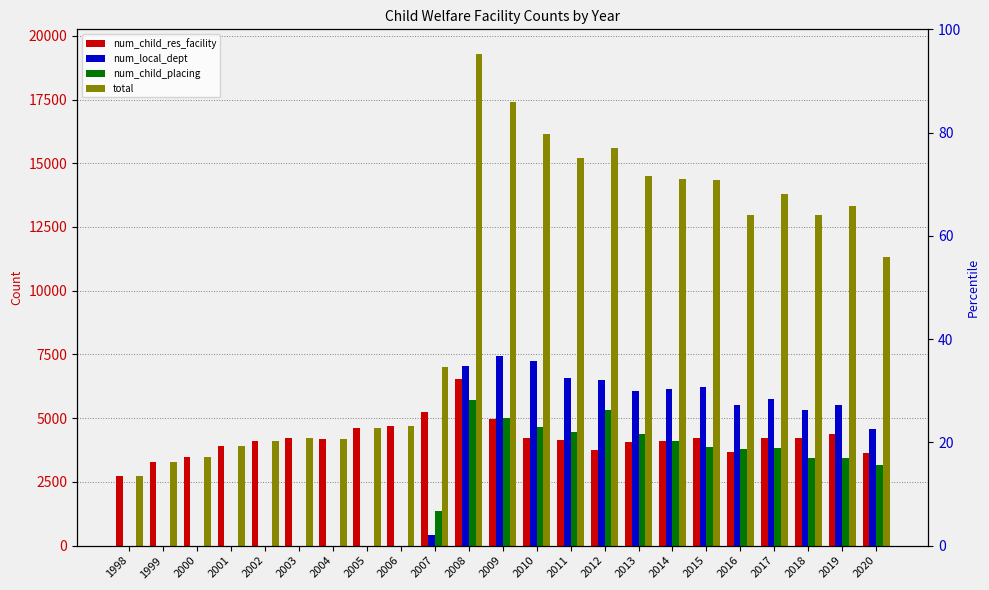

What is the difference between the maximum and second lowest values in the total series?

16009